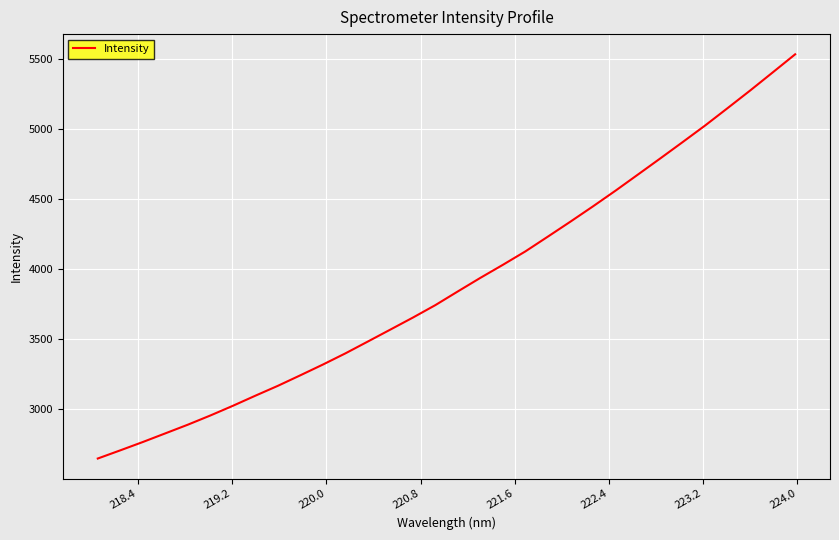

Count the number of values greater than 3840.

16